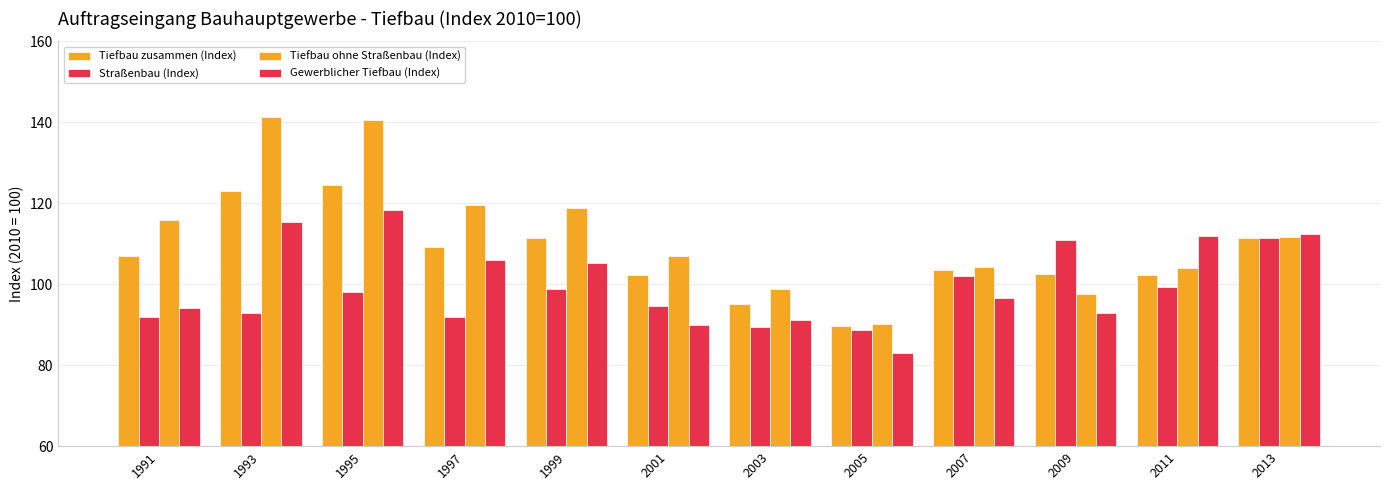

How many series are shown in this chart?

4